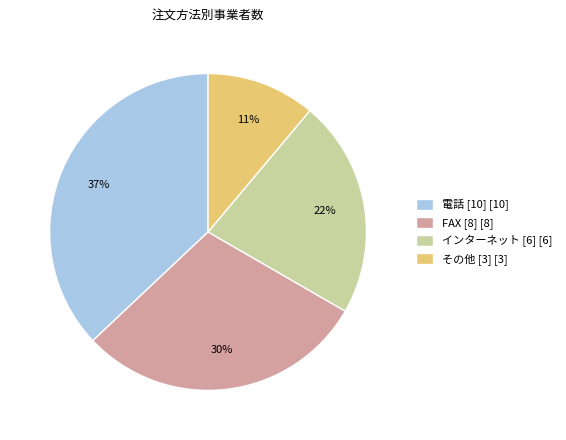

To the nearest percent, what is the difference between the largest and smallest slice percentages?

26%